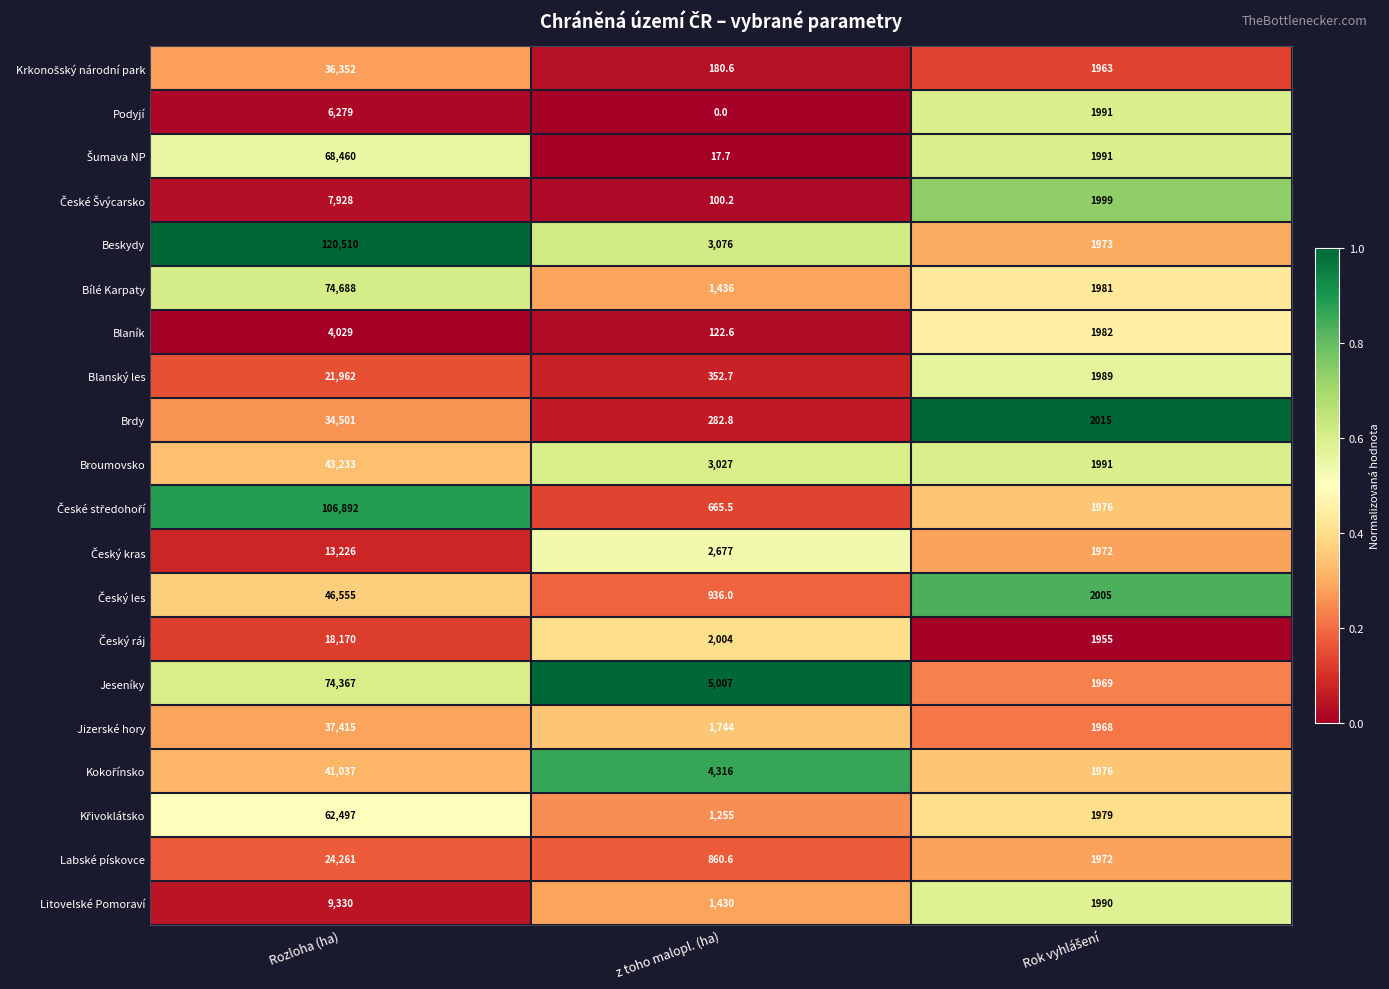

True or false: Labské pískovce has a value of 24261.0 at Rozloha (ha).

True